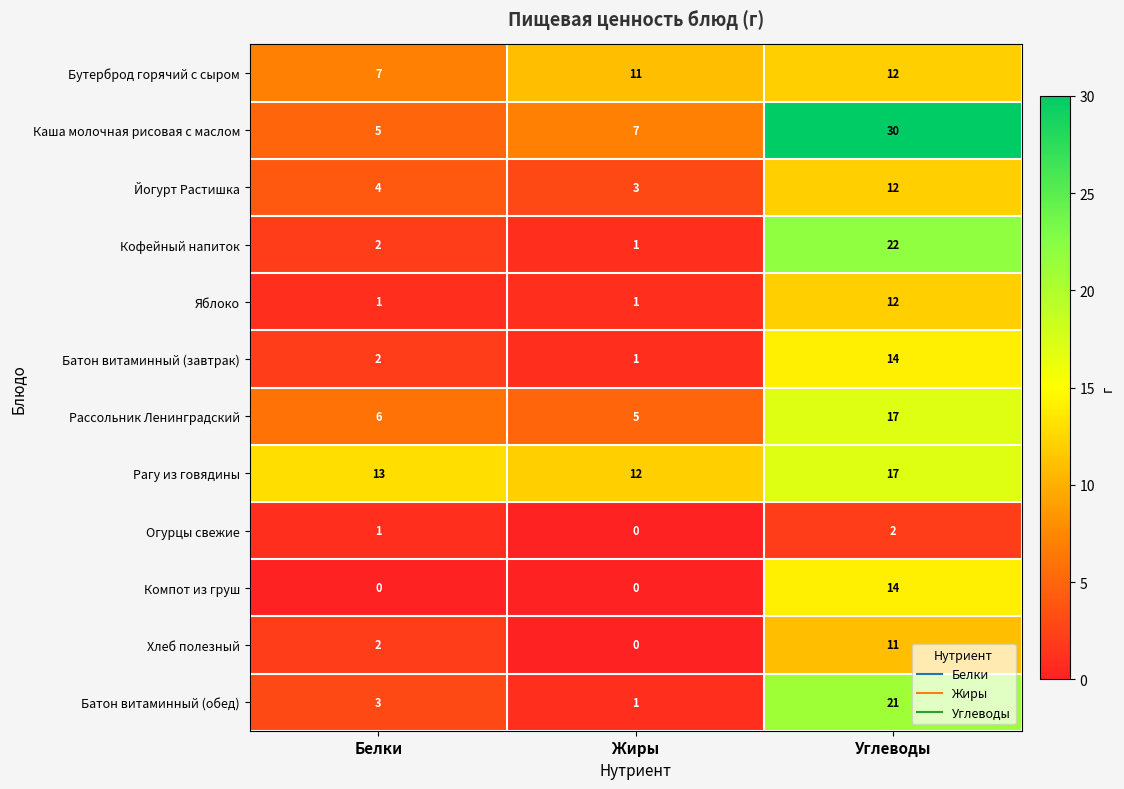

What is the difference between the maximum and minimum values in the Батон витаминный (обед) series?

20